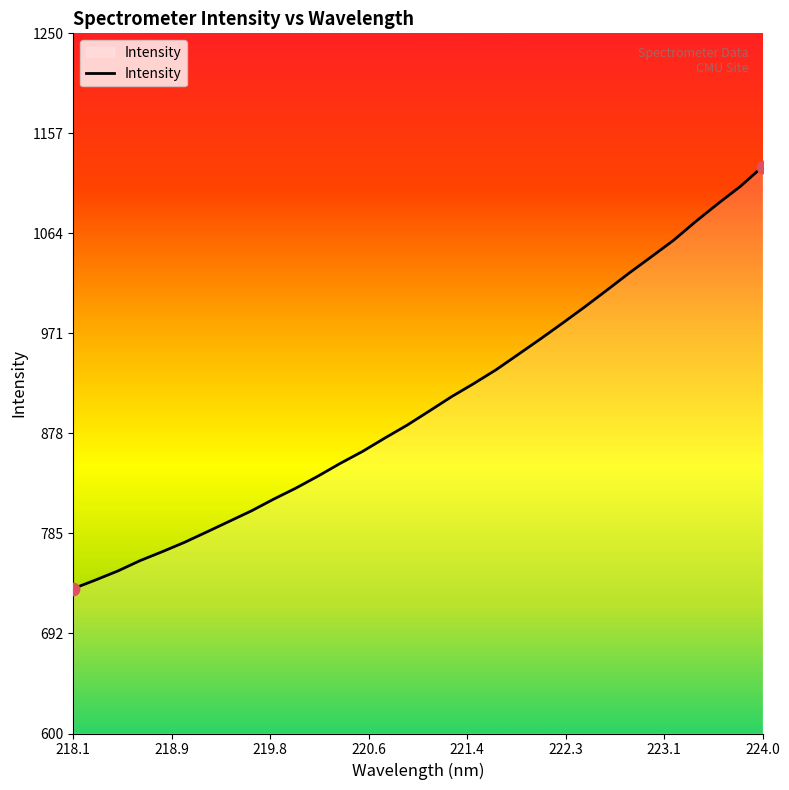

What is the difference between the maximum and minimum values?

391.8